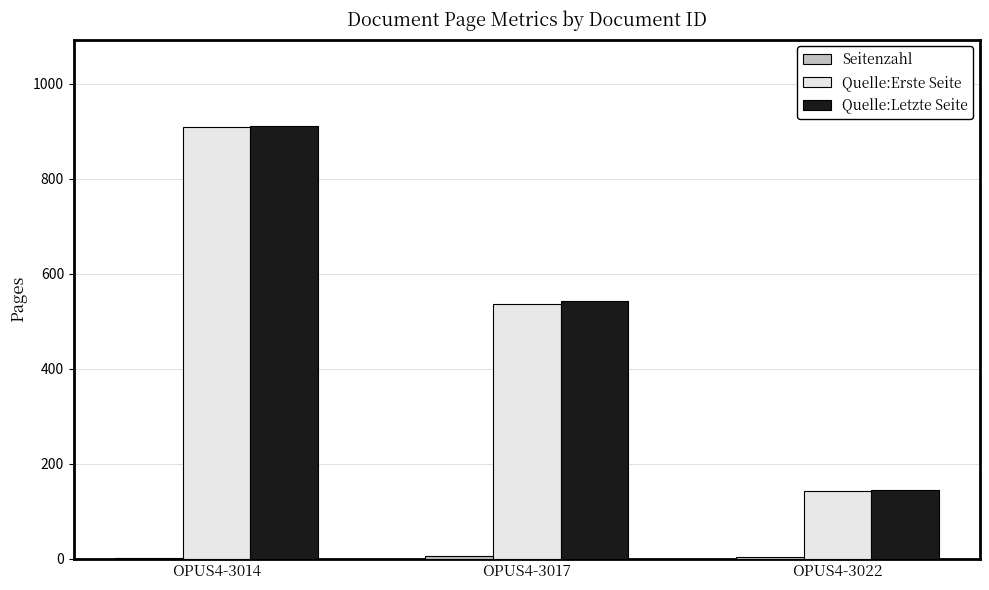

At which category is the sum across all series the highest?

OPUS4-3014